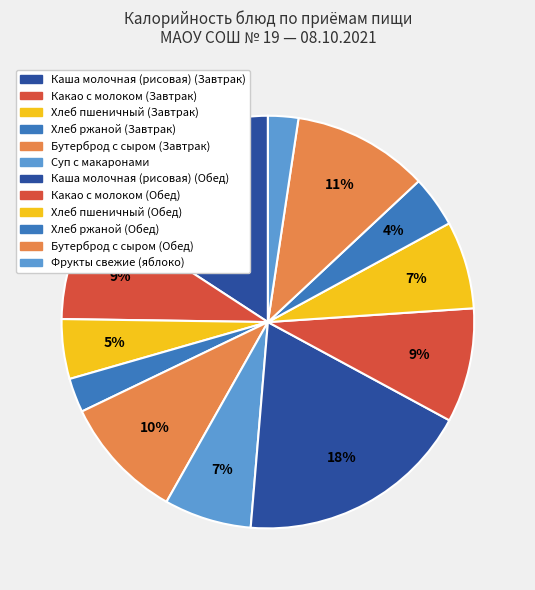

Approximately how many times larger is the value at Бутерброд с сыром (Завтрак) compared to Каша молочная (рисовая) (Обед)?

0.5